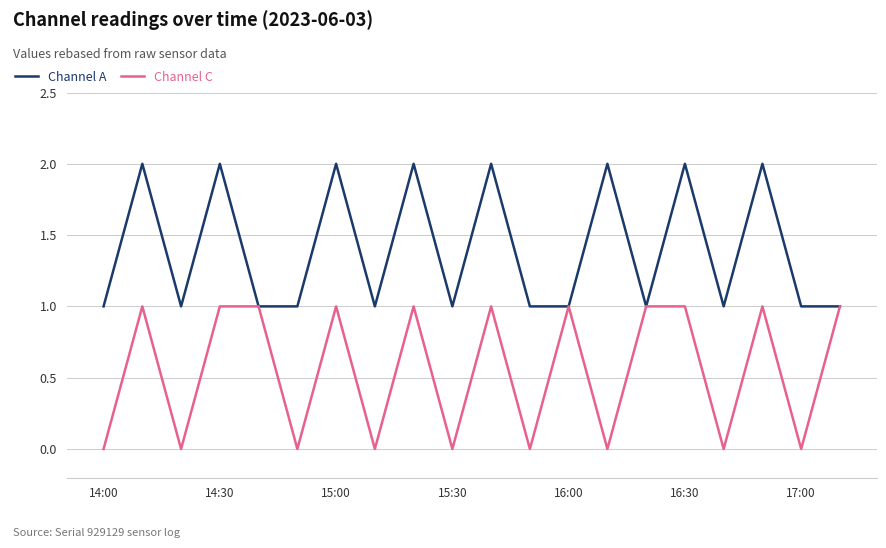

How many series are shown in this chart?

2